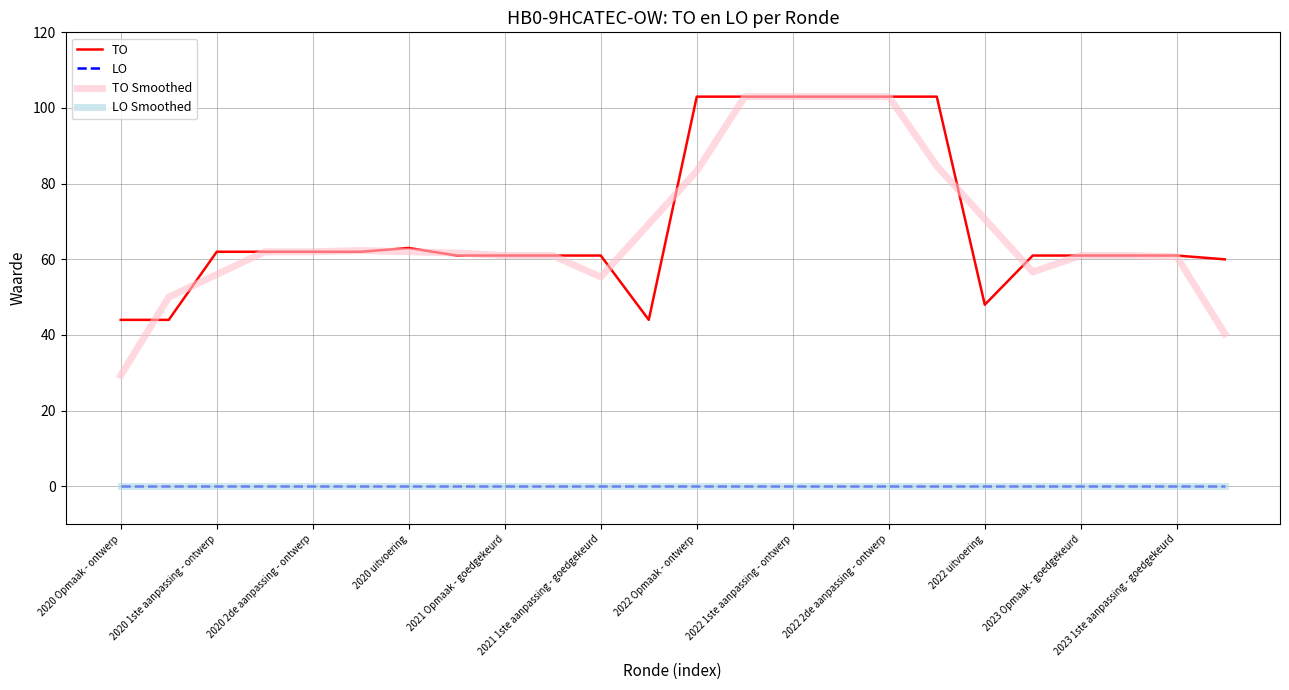

Is this an area chart (filled region under the line)?

No